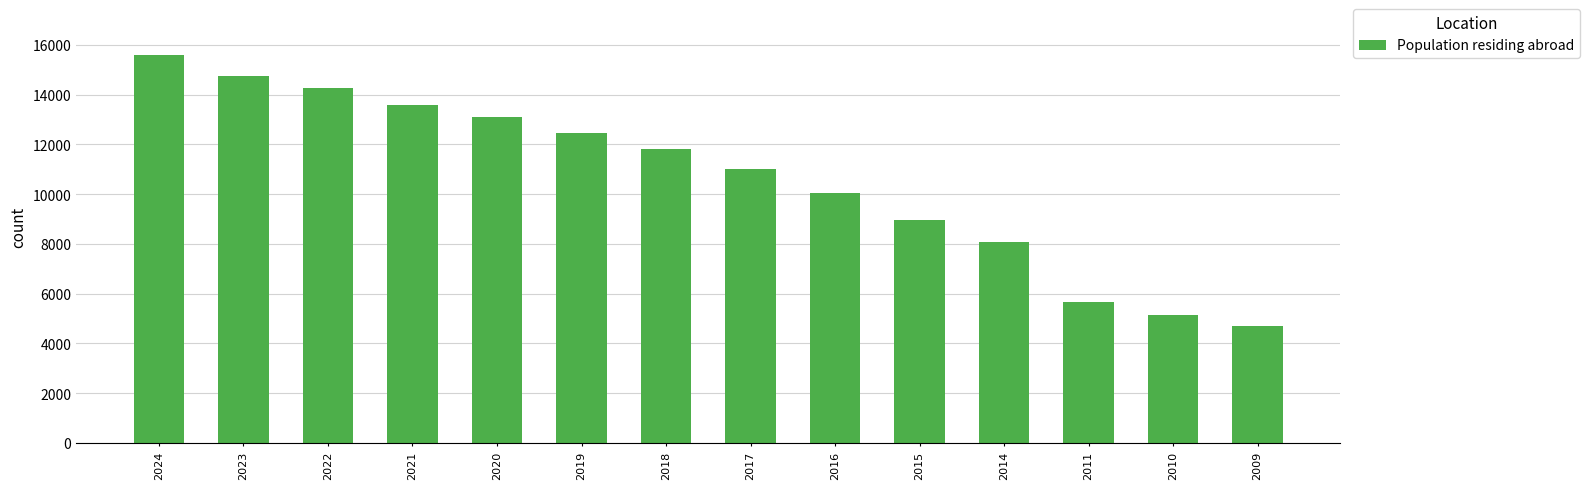

True or false: the data shows 14261 at 2022.

True